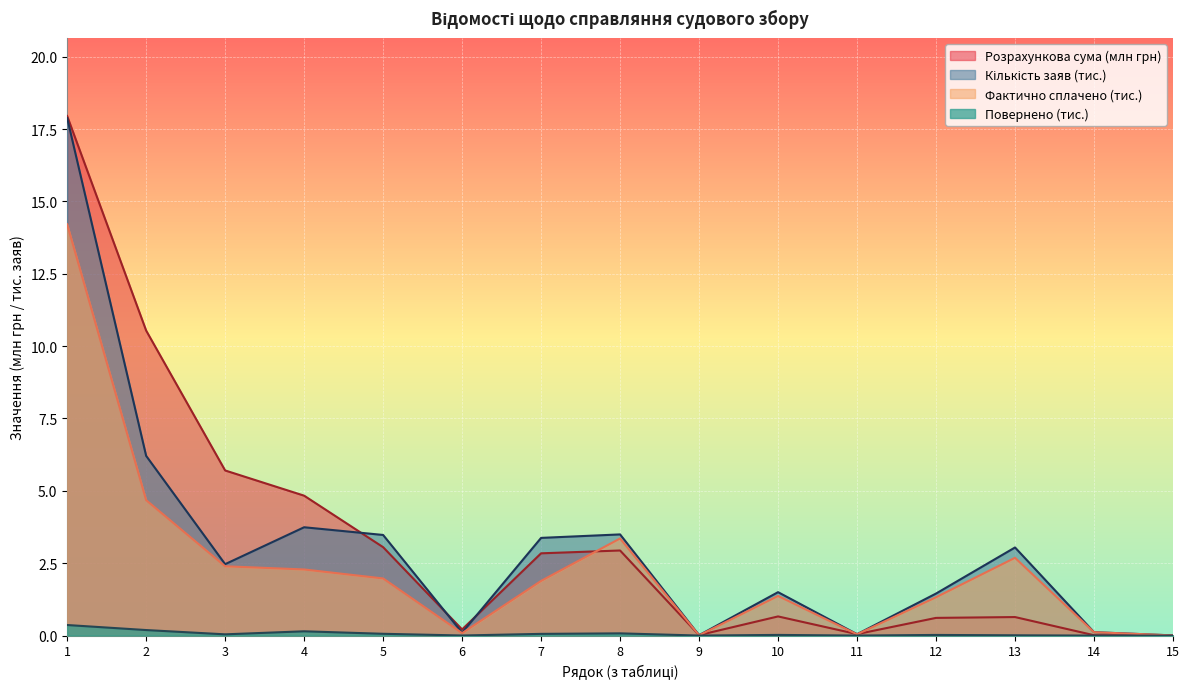

Reading right to left, list all the values displayed in this chart.

Розрахункова сума судового збору: 0.0	0.0	0.6	0.6	0.1	0.7	0.0	2.9	2.8	0.2	3.1	4.8	5.7	10.5	17.9
Кількість заяв (скарг): 0.0	0.1	3.0	1.5	0.0	1.5	0.0	3.5	3.4	0.1	3.5	3.7	2.5	6.2	17.9
Фактично сплачено (кількість): 0.0	0.1	2.7	1.3	0.0	1.4	0.0	3.4	1.9	0.1	2.0	2.3	2.4	4.7	14.2
Повернено (кількість): 0.0	0.0	0.0	0.0	0.0	0.0	0.0	0.1	0.1	0.0	0.1	0.1	0.0	0.2	0.4